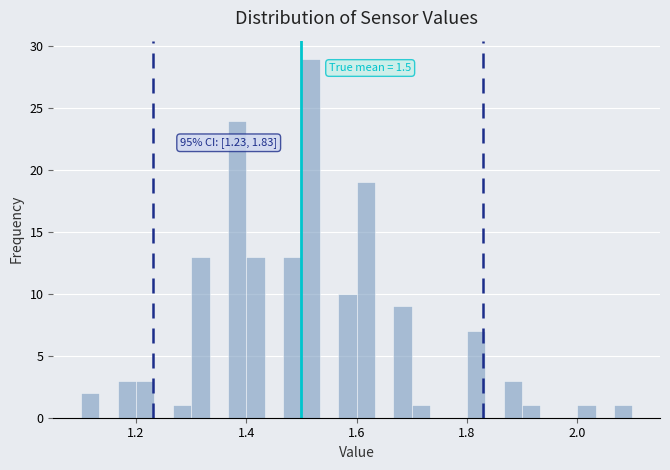

Around what value on the x-axis is the tallest bar? Give the approximate position of its centre, as read against the axis.

1.52